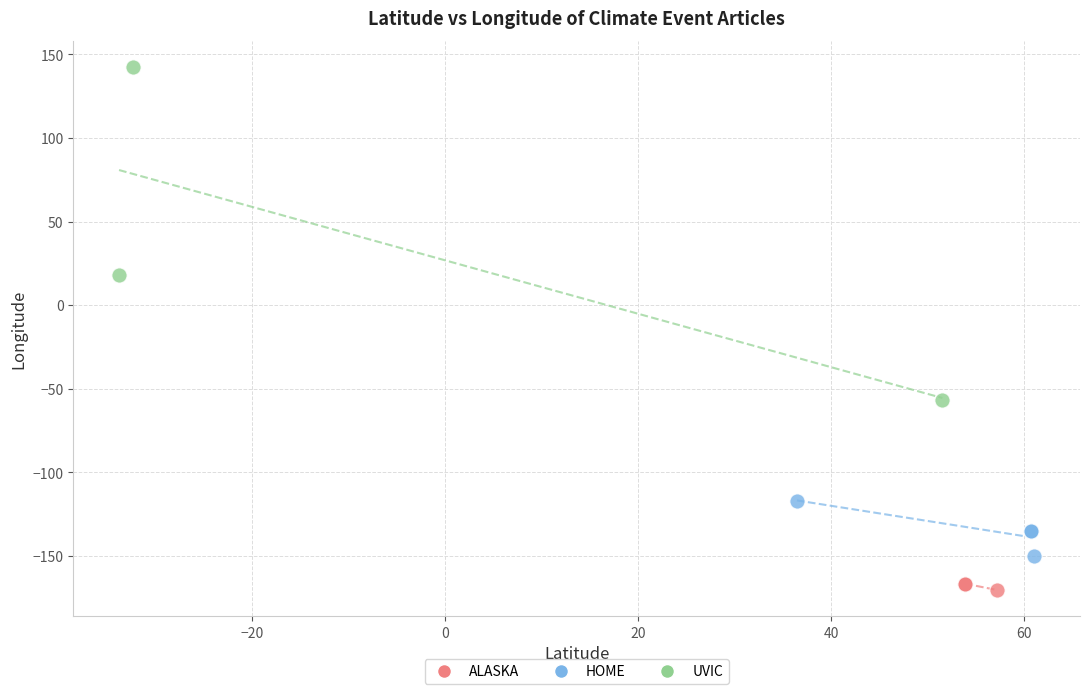

Which series has the widest spread of Y values?

UVIC